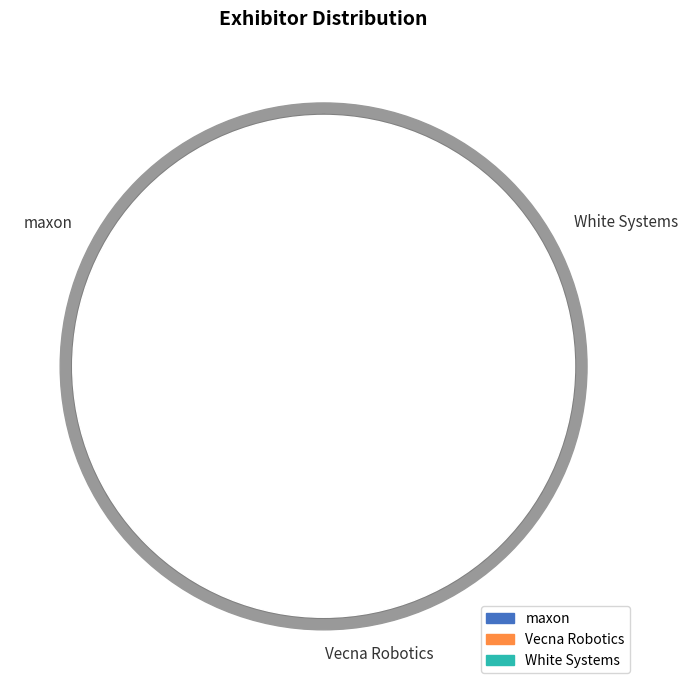

What is the ratio of the value at maxon to the value at Vecna Robotics?

1.0